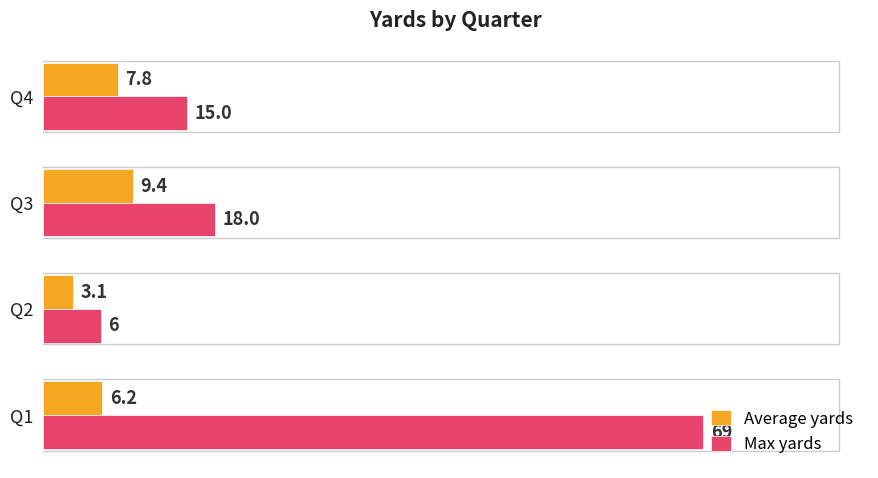

Rank the categories by Average yards value from lowest to highest.

Q2, Q1, Q4, Q3